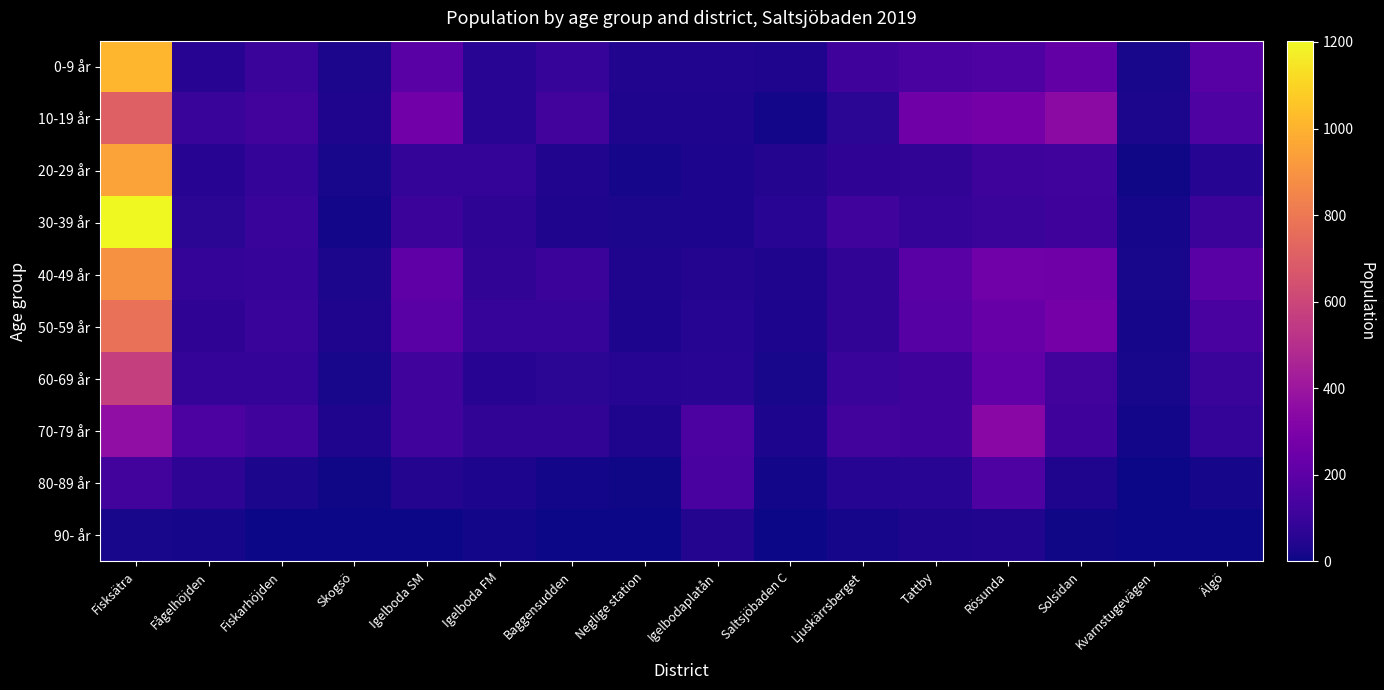

Which series changed the most between Fiskarhöjden and Baggensudden?

30-39 år